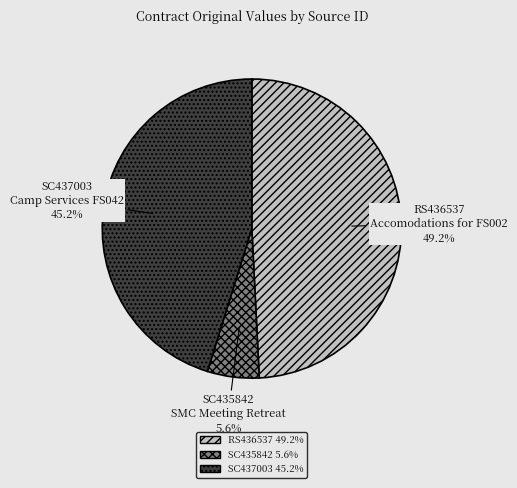

Which slice is the smallest?

SC435842